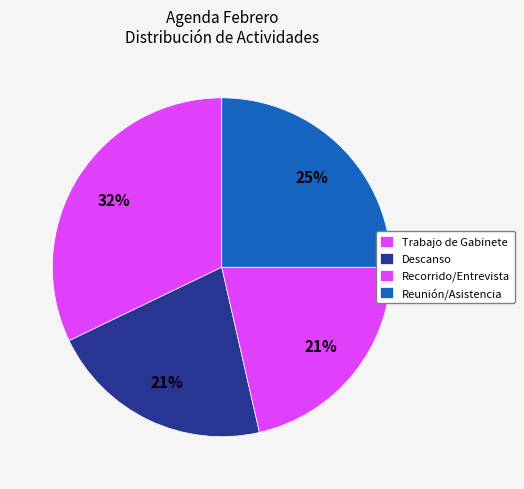

The Trabajo de Gabinete slice represents 19% of the pie. True or false?

False